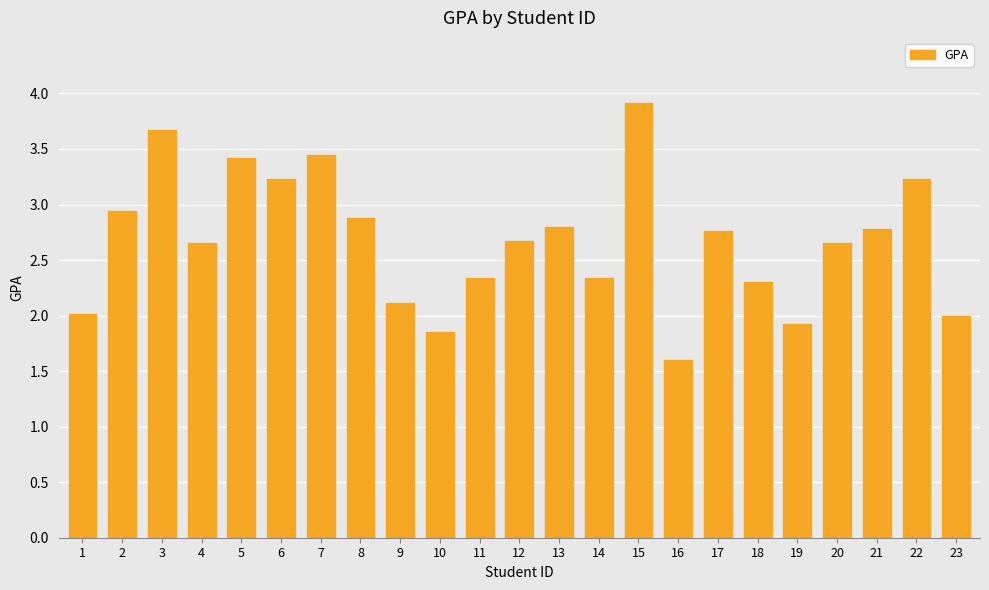

What is the value of the 21st bar from the left?

2.8